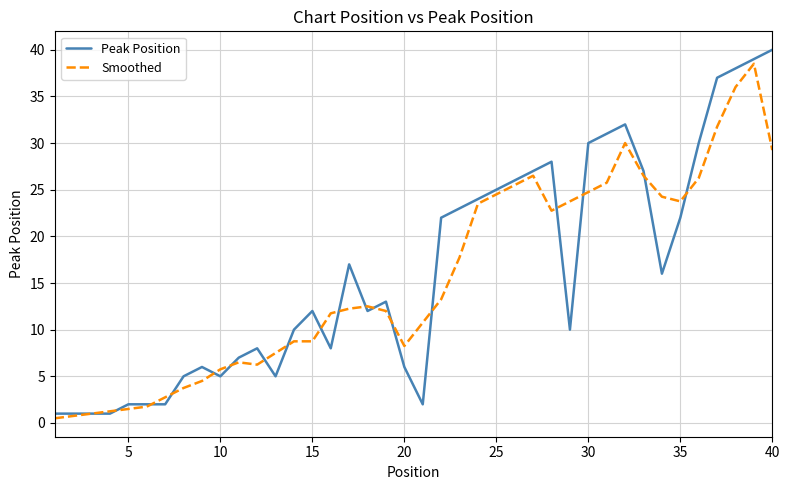

Which series has the widest spread of values?

Peak Position